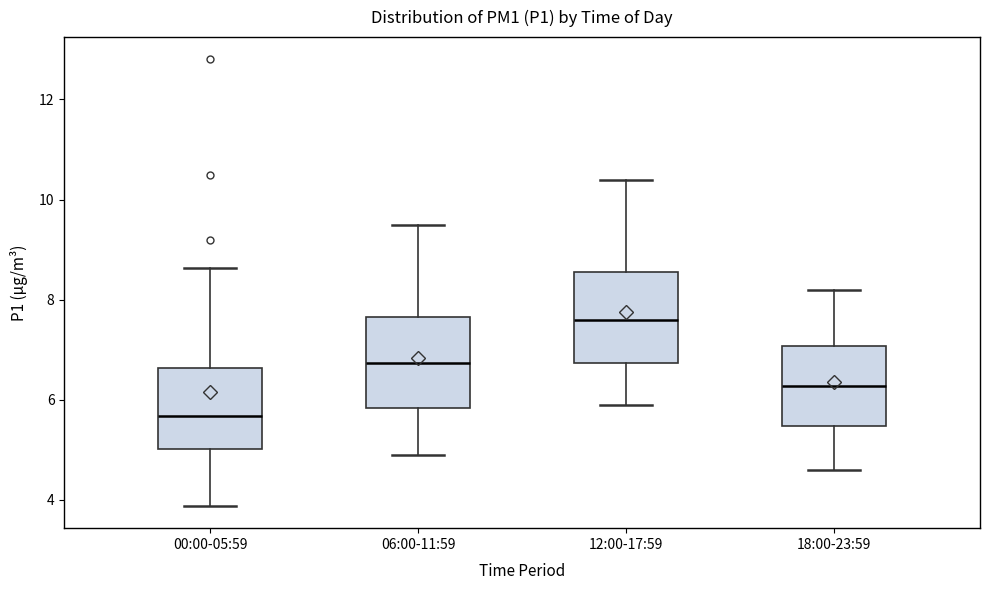

Which box has the lowest median line?

00:00-05:59